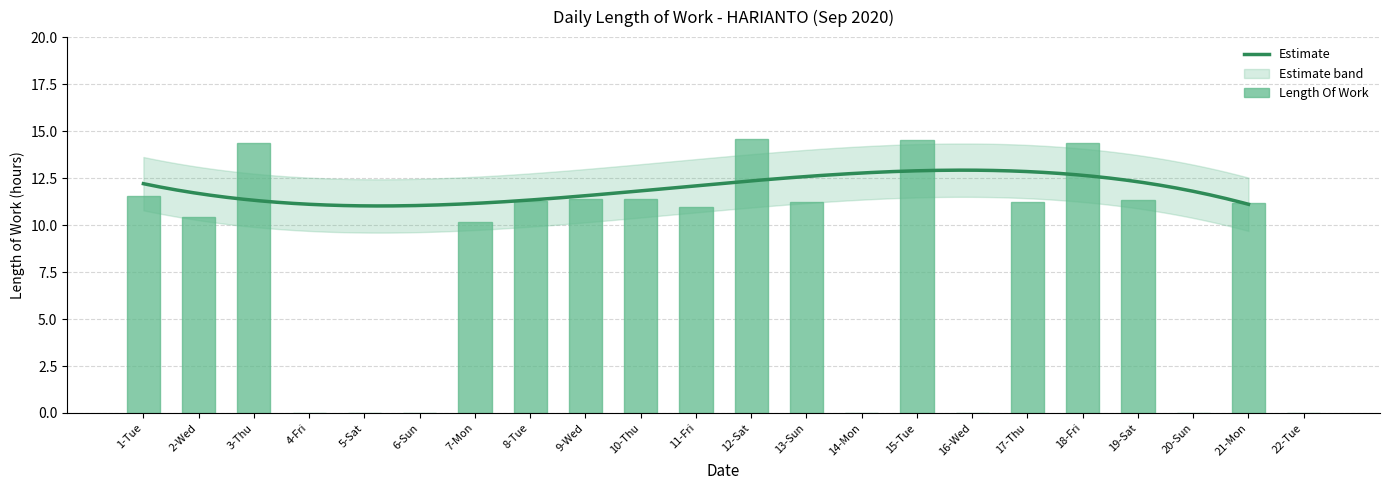

Rank the categories by value from lowest to highest.

4-Fri, 5-Sat, 6-Sun, 14-Mon, 16-Wed, 20-Sun, 22-Tue, 7-Mon, 2-Wed, 11-Fri, 21-Mon, 13-Sun, 17-Thu, 8-Tue, 19-Sat, 10-Thu, 9-Wed, 1-Tue, 3-Thu, 18-Fri, 15-Tue, 12-Sat